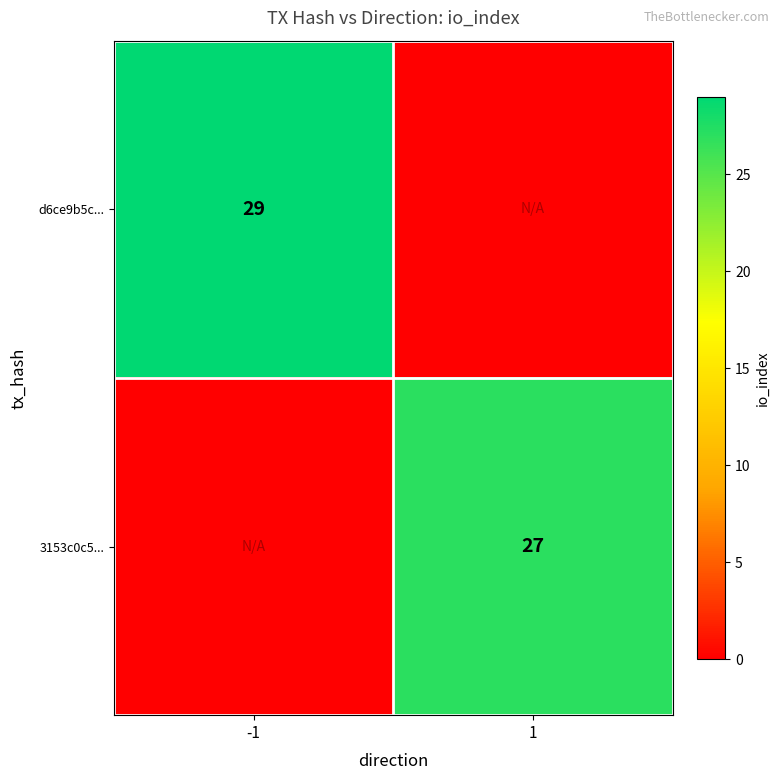

The value of 3153c0c5... at 1 is 27. True or false?

True